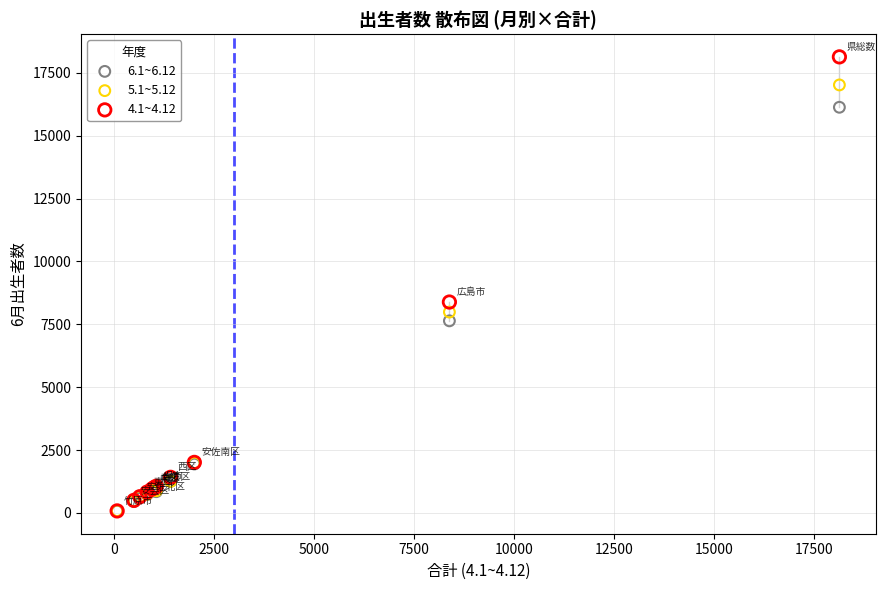

What are all the series names shown in the legend?

6.1~6.12, 5.1~5.12, 4.1~4.12